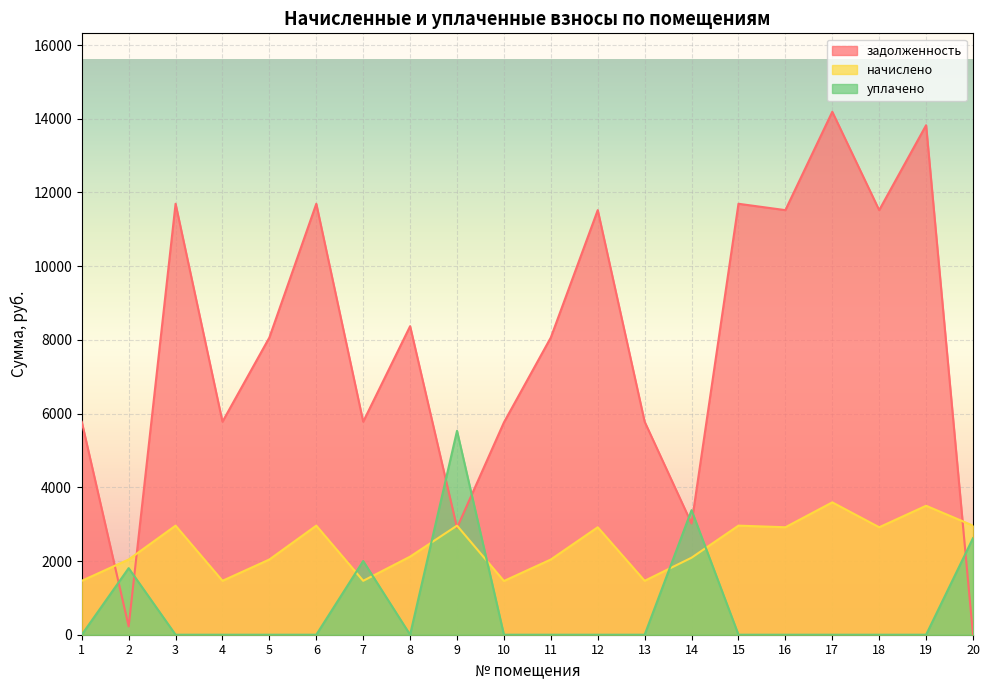

Does the chart display data point markers on the line(s)?

No